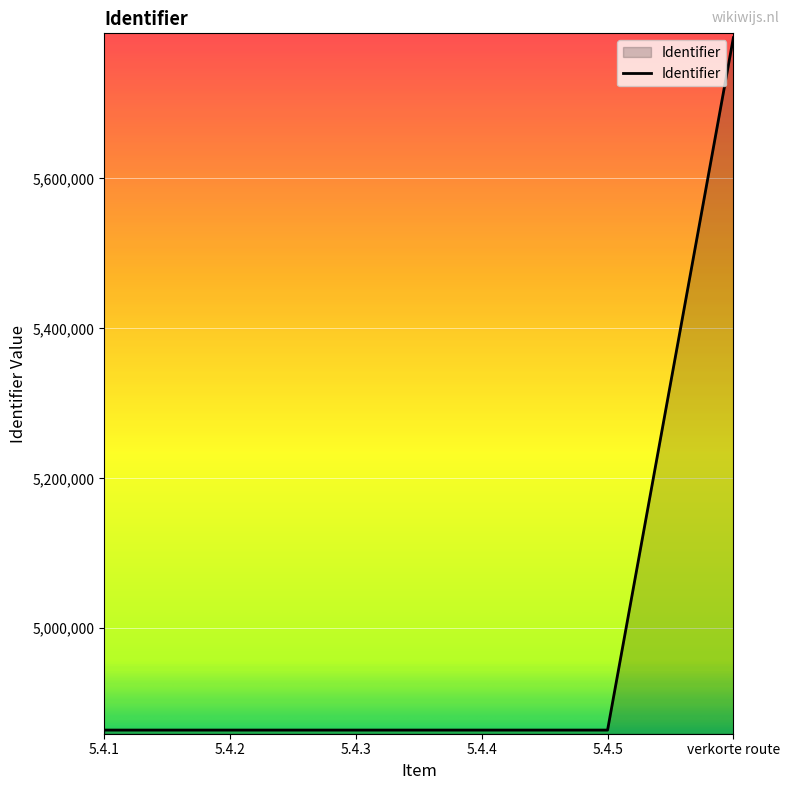

How many values are below 4864191?

3